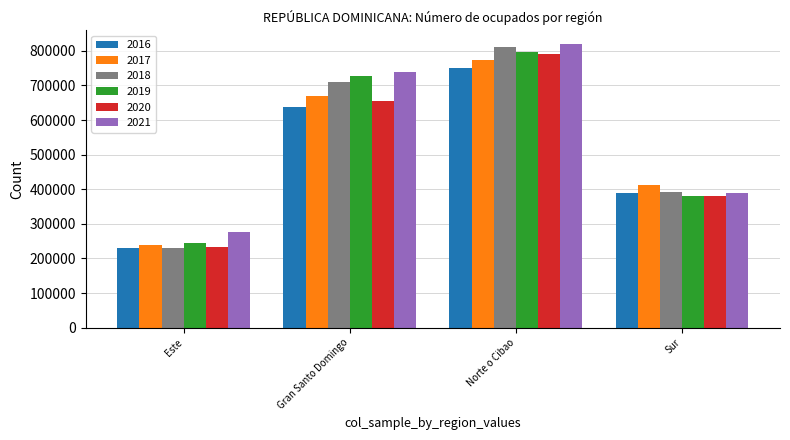

What is the sum of the 2016 values at Gran Santo Domingo and Sur?

1027554.7